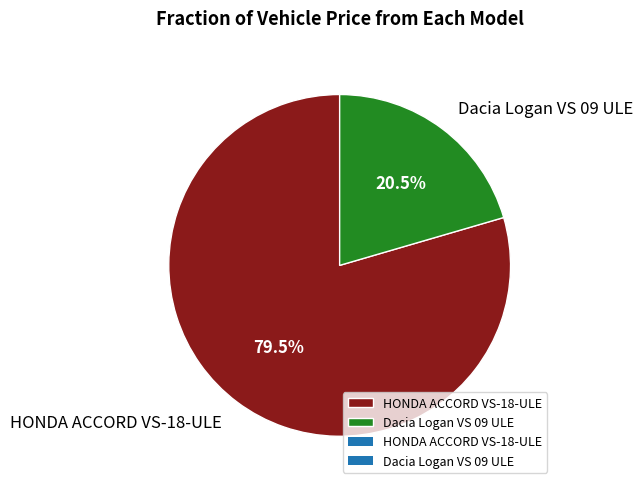

What percentage is NOT represented by HONDA ACCORD VS-18-ULE?

20.5%